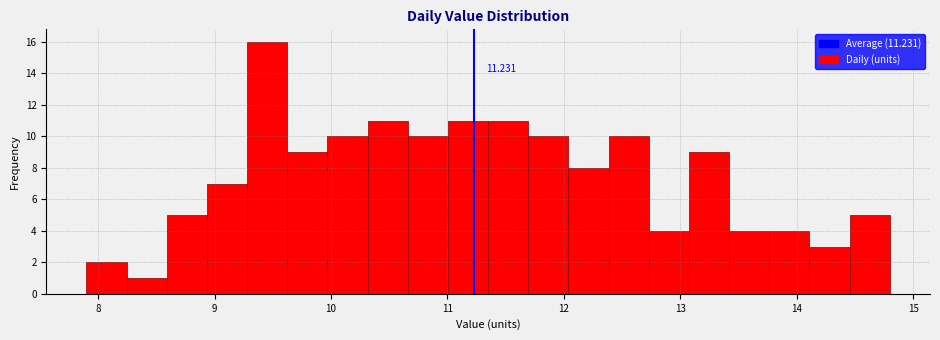

Around what value on the x-axis is the tallest bar? Give the approximate position of its centre, as read against the axis.

9.5